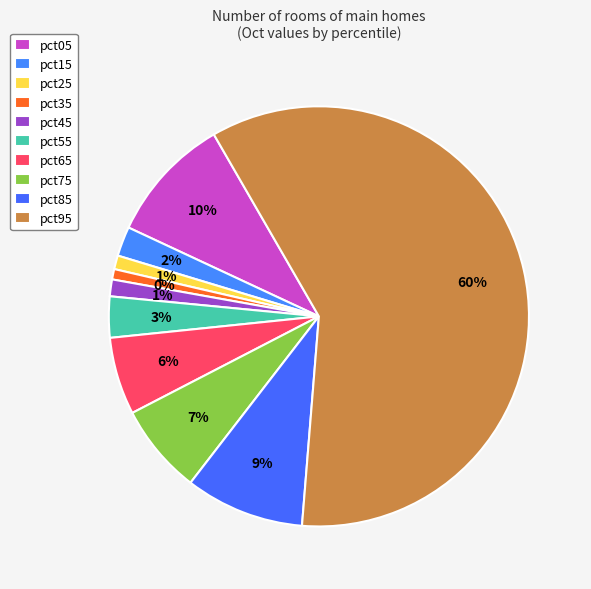

What is the total percentage of pct15 and pct05?

12.0%